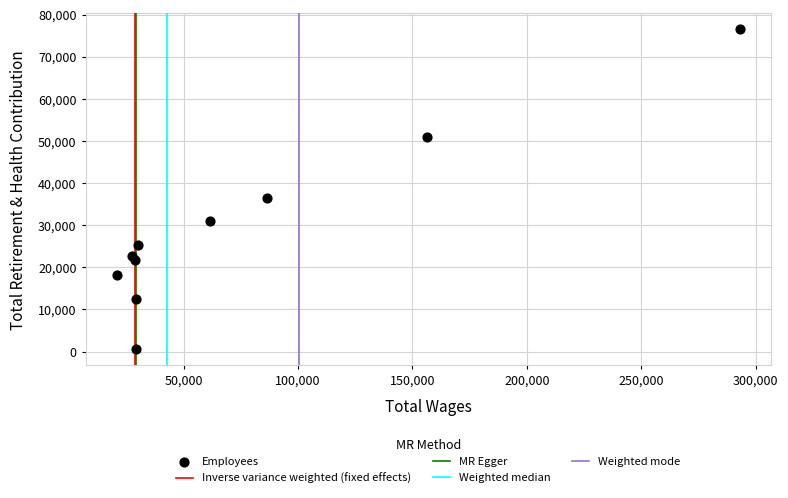

What is the range of X values (max minus min)?

272053